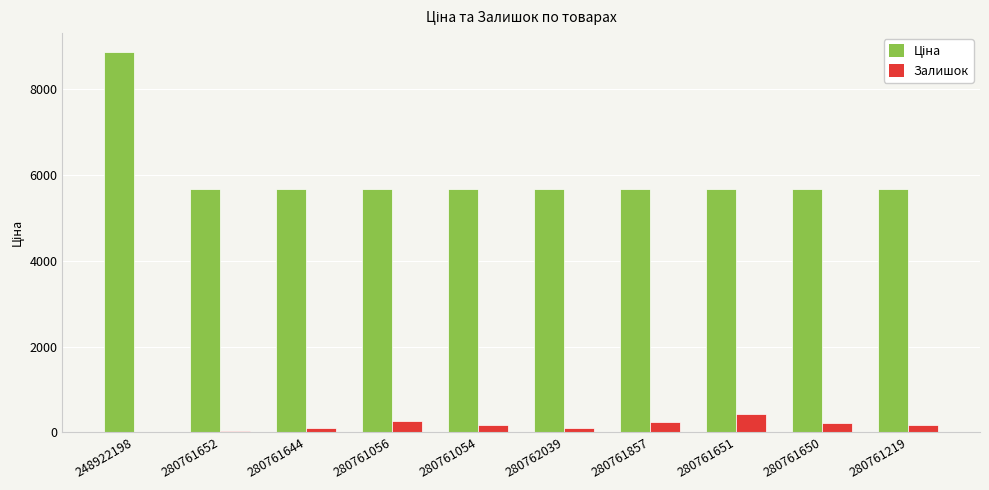

Is it true that Залишок equals 177.0 at 280761219?

True